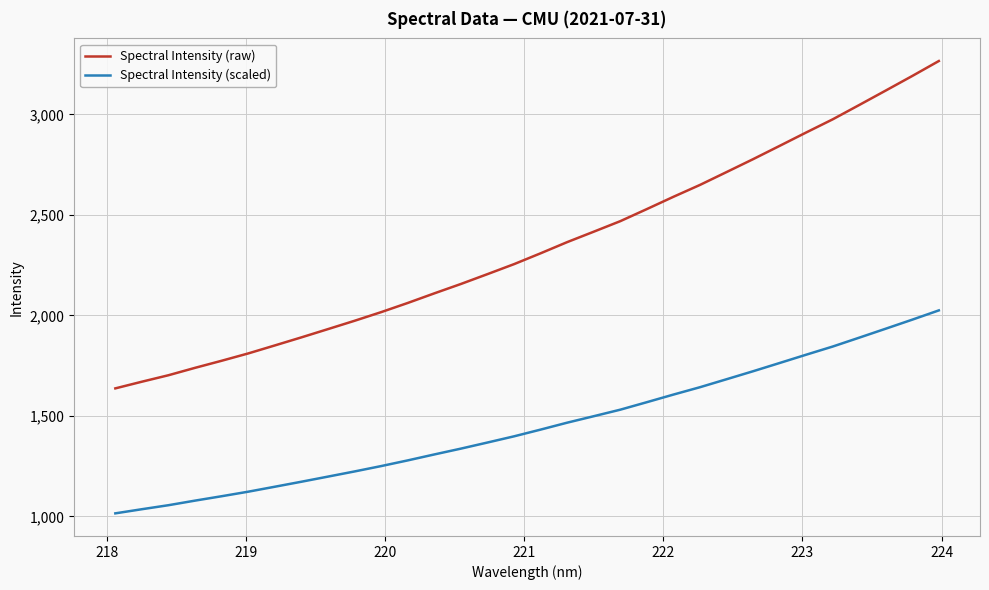

What is the greatest value displayed?

3265.5